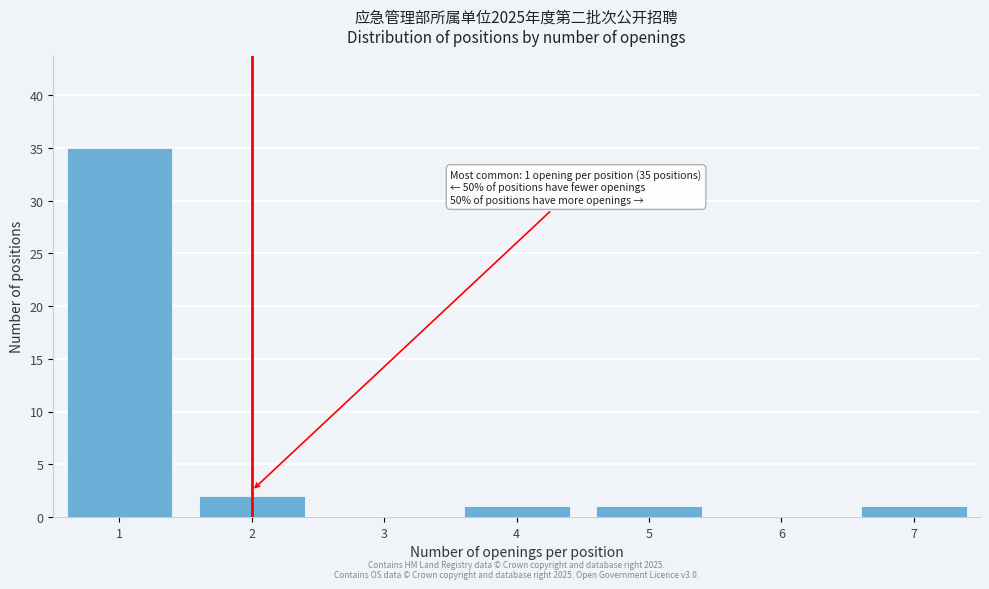

Which range on the x-axis has the tallest bar?

0.5 to 1.5